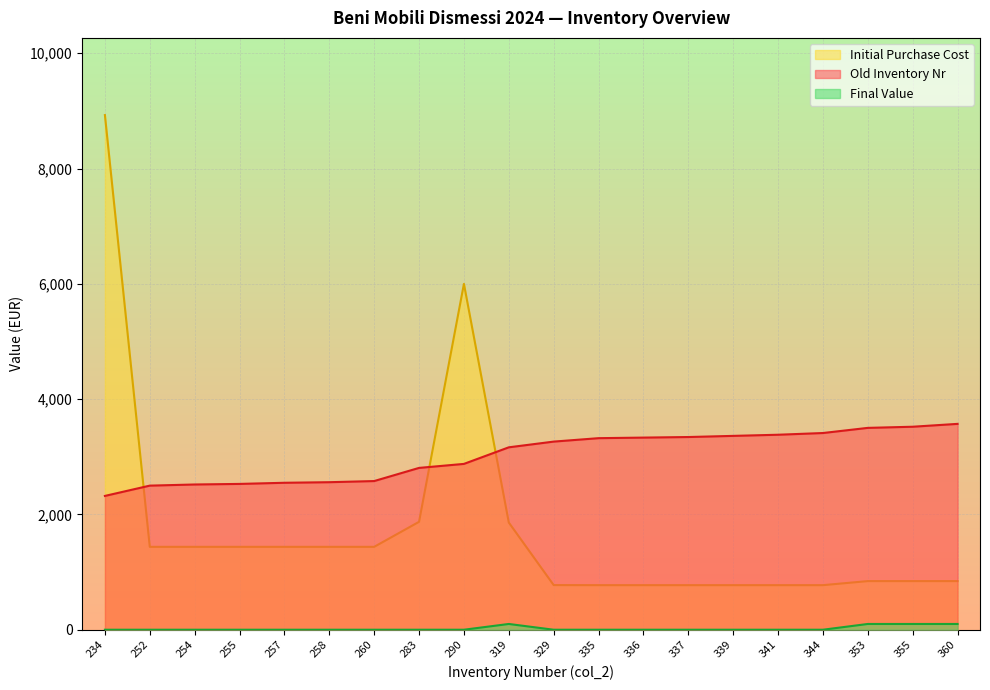

What is the total value across all series at 255?

3967.6